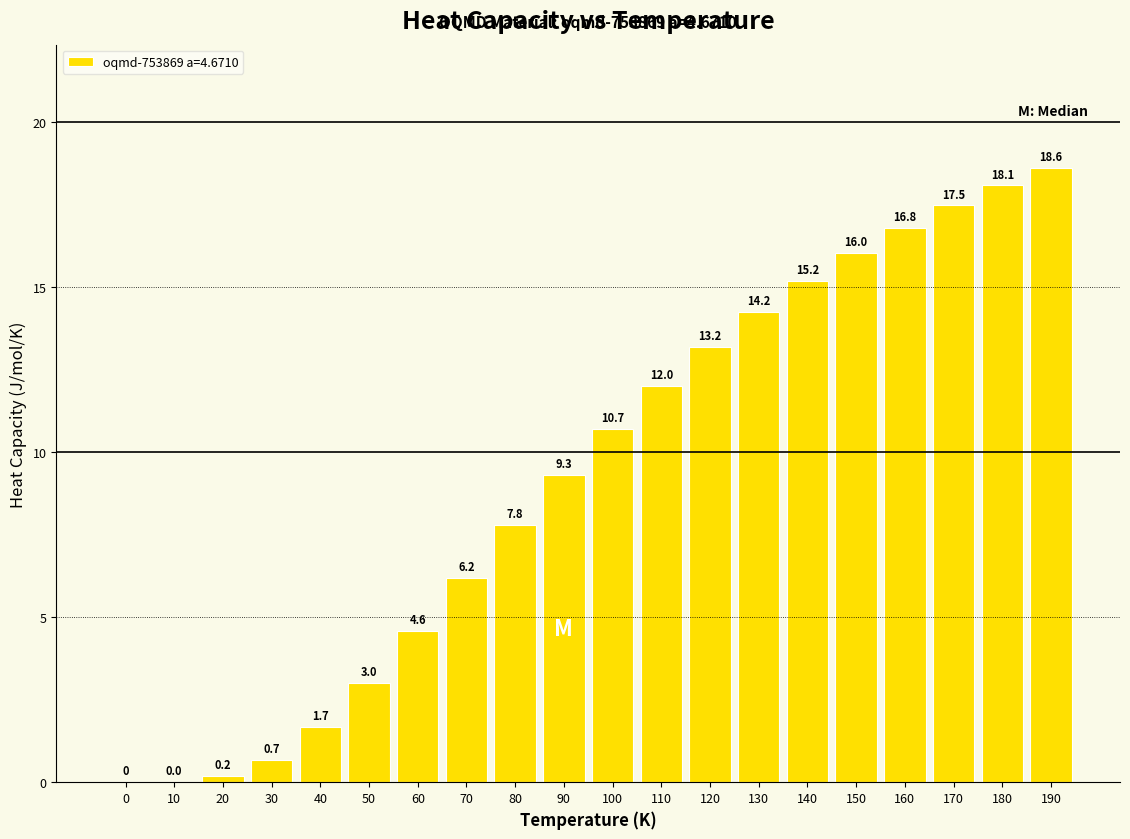

At which label does the data first exceed 10?

100